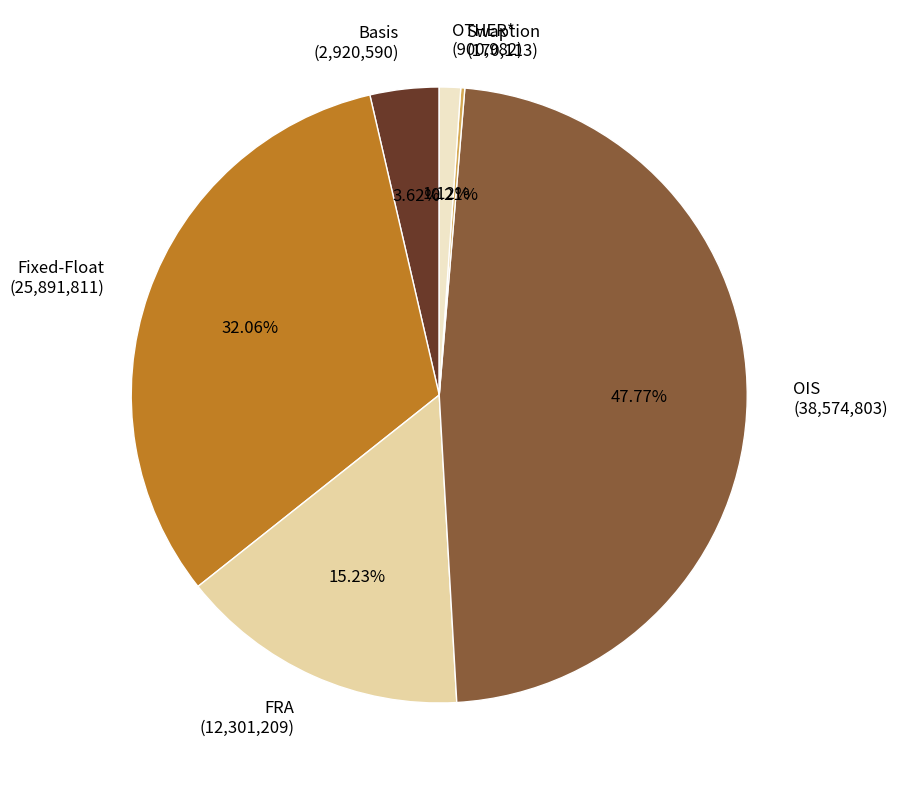

Do Basis and OIS together represent more than half of the pie?

Yes